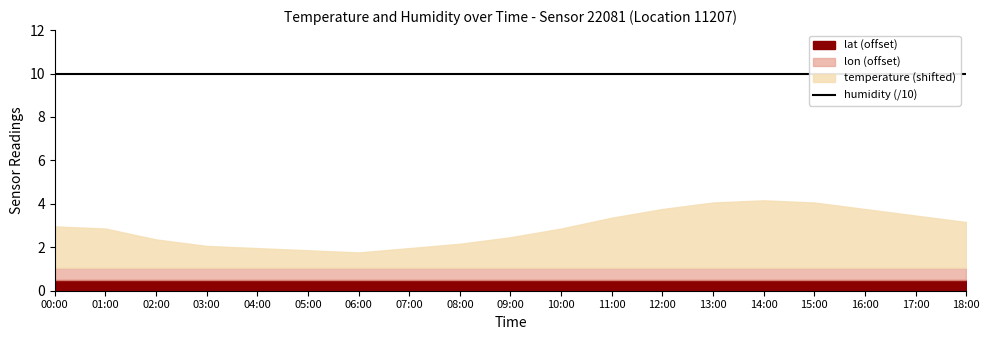

What is the sum of all lon values?

342.9